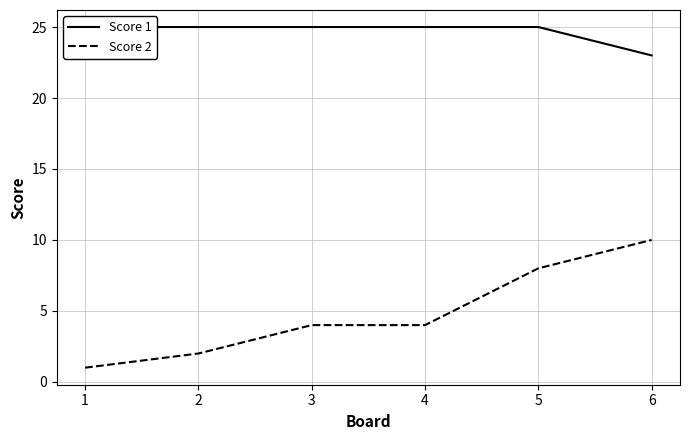

Is it true that Score 2 equals 2 at 5?

False